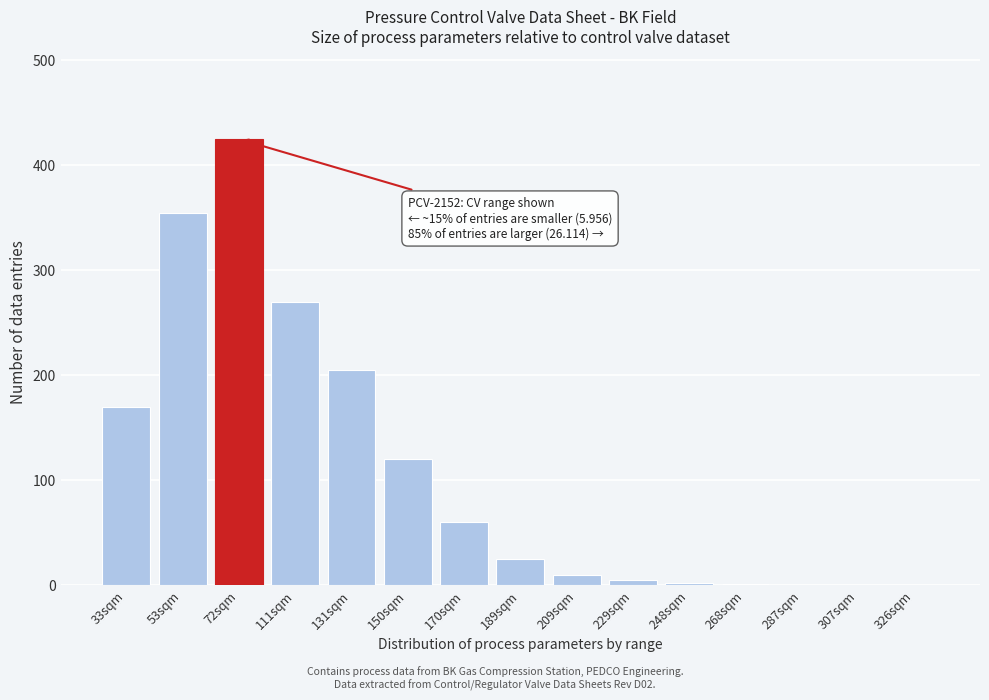

True or false: the data shows 425 at 72sqm.

True